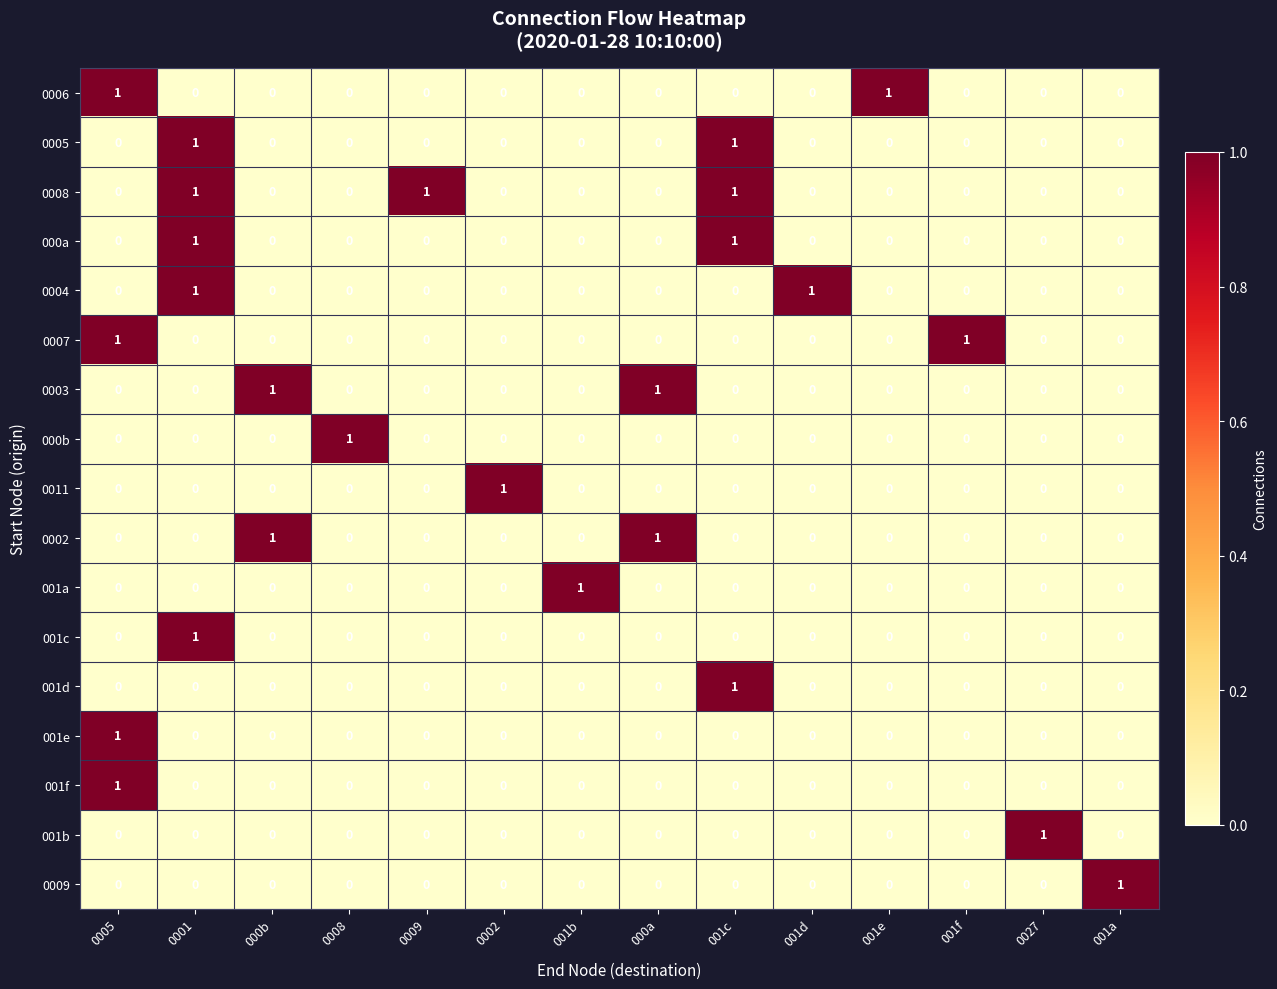

How many values in 001c are above zero?

1